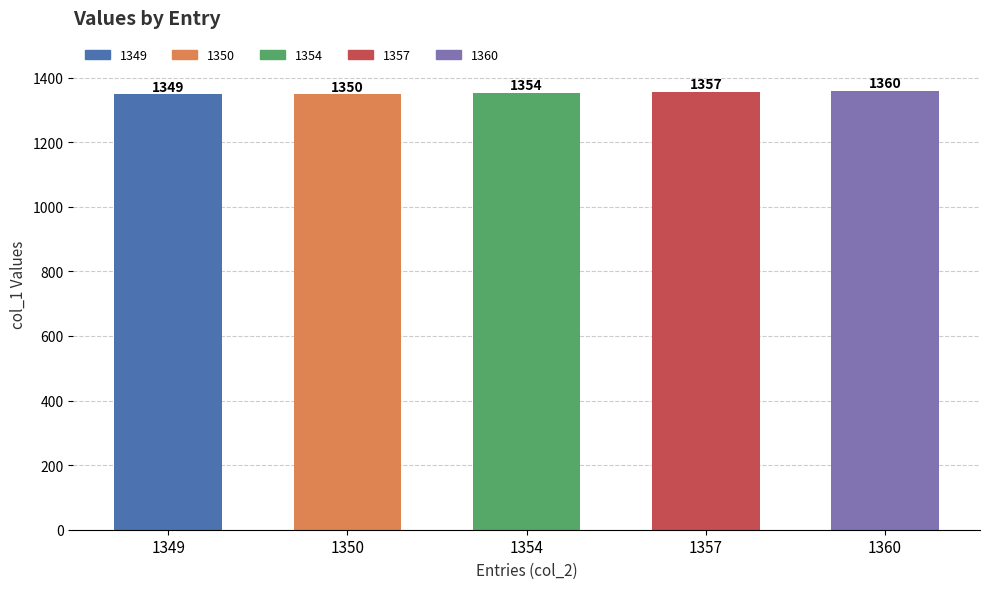

How many bars are there in total?

5